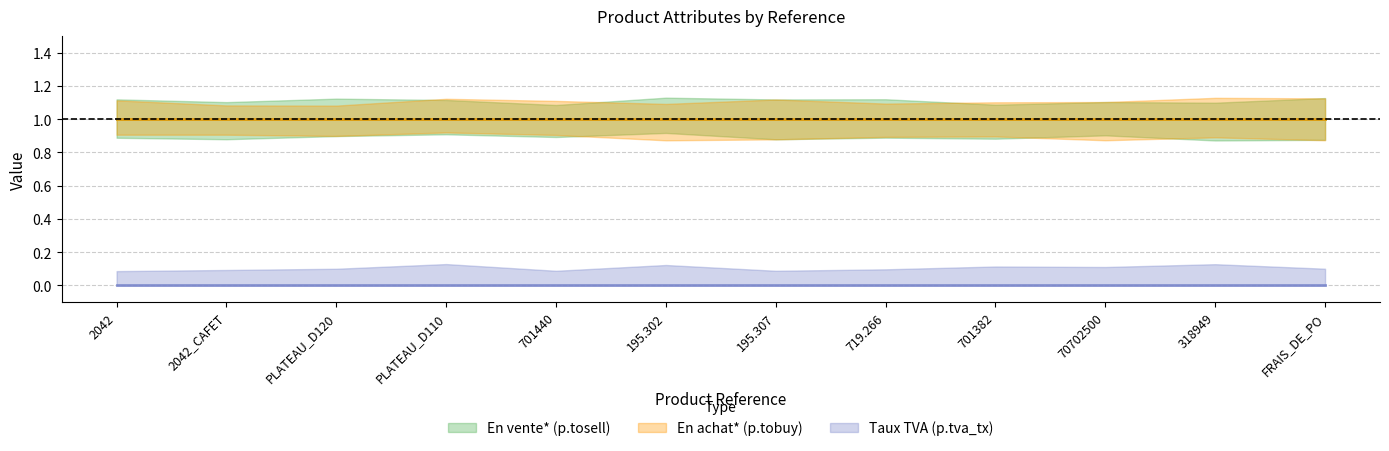

What are all the series names shown in the legend?

En vente* (p.tosell), En achat* (p.tobuy), Taux TVA (p.tva_tx)